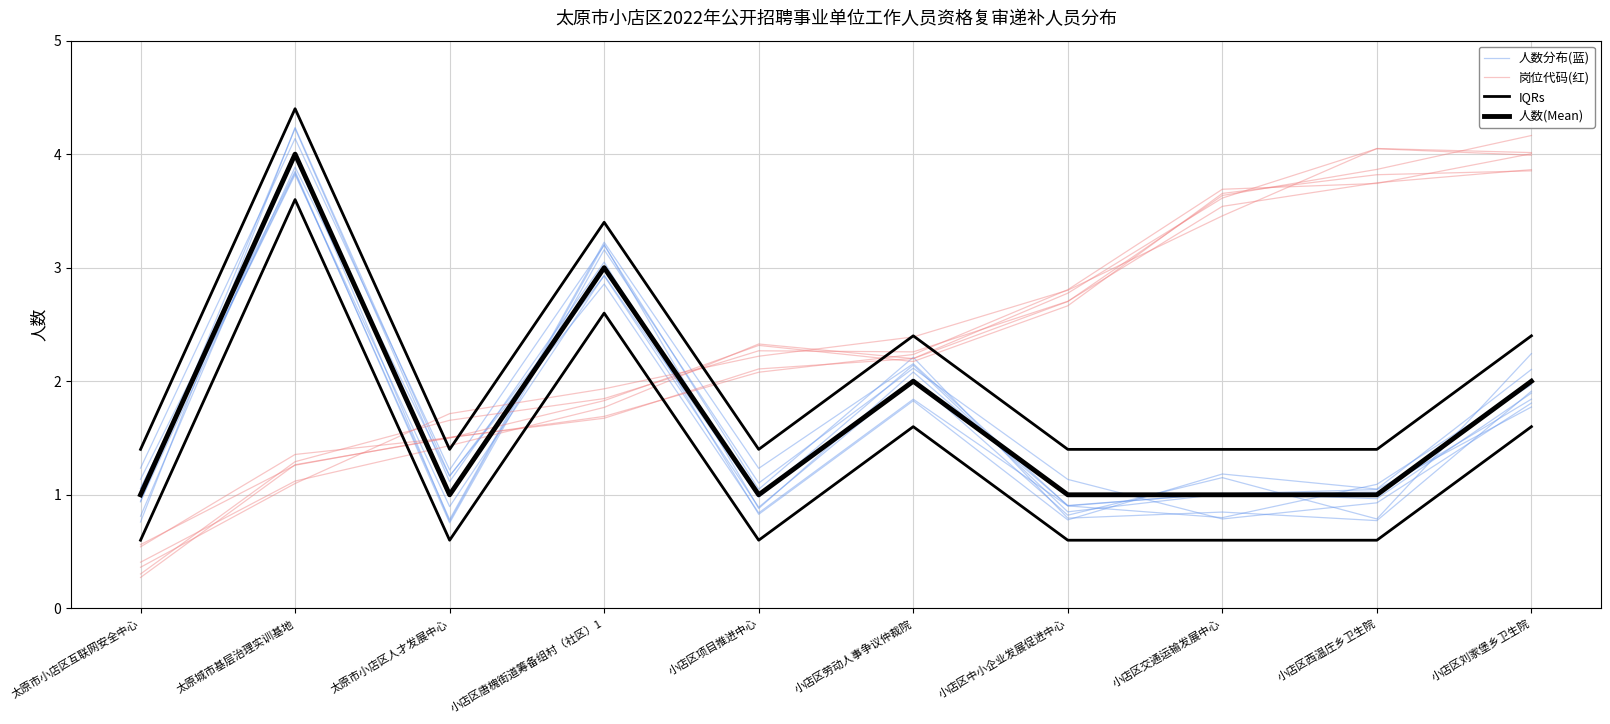

Between 小店区项目推进中心 and 小店区交通运输发展中心, which is larger?

小店区交通运输发展中心